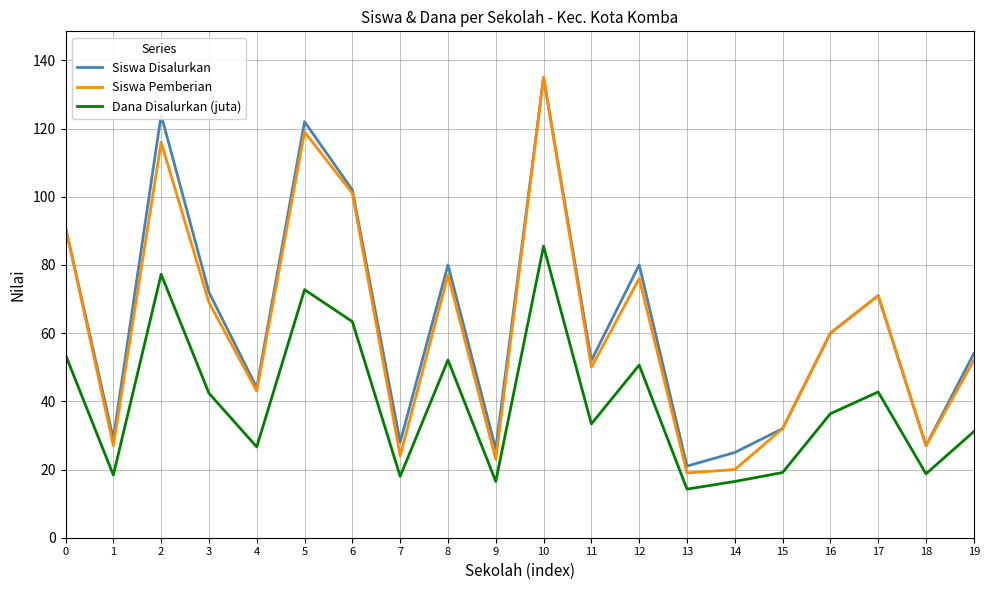

How many distinct data groups are displayed?

3